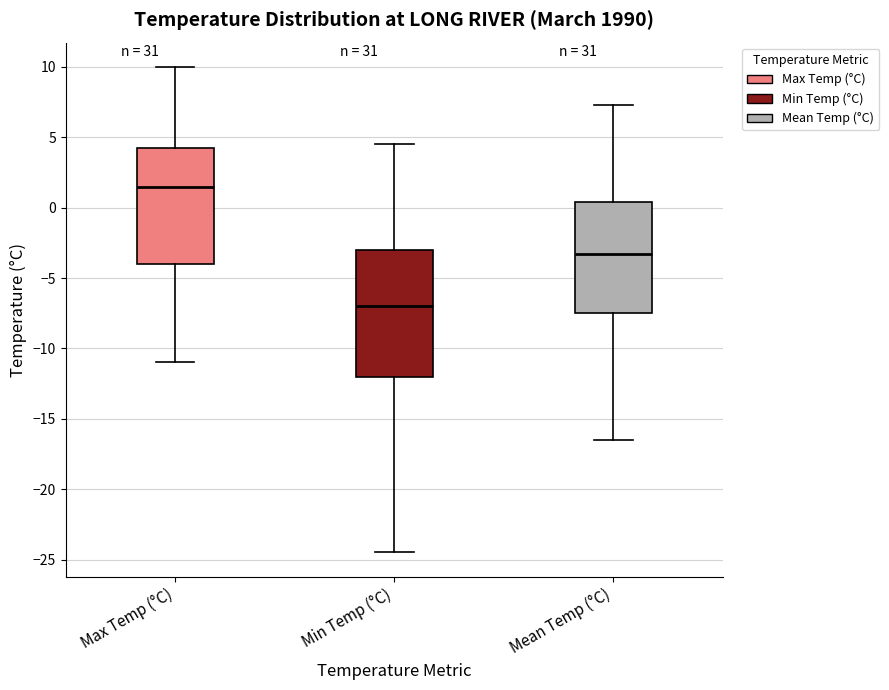

Which box's median line is the lowest?

Min Temp (°C)